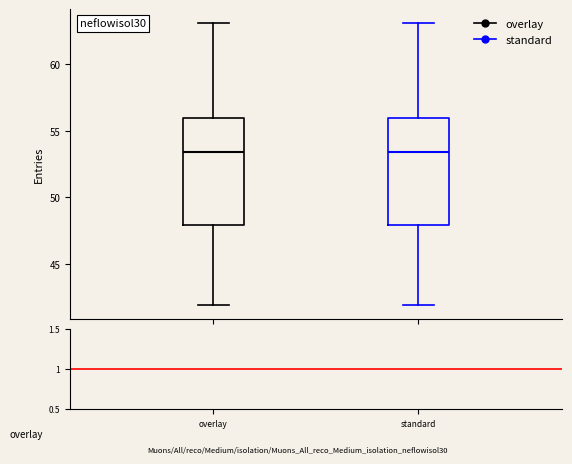

Reading left to right, read every box against the y-axis: the position of its median line, the range the box covers, and the ends of its whiskers. The values are not printed on the chart, so give them approximately, as read against the axis.

overlay: median 53.5, box 48.0 to 56.0, whiskers 42.0 to 63.0
standard: median 53.5, box 48.0 to 56.0, whiskers 42.0 to 63.0